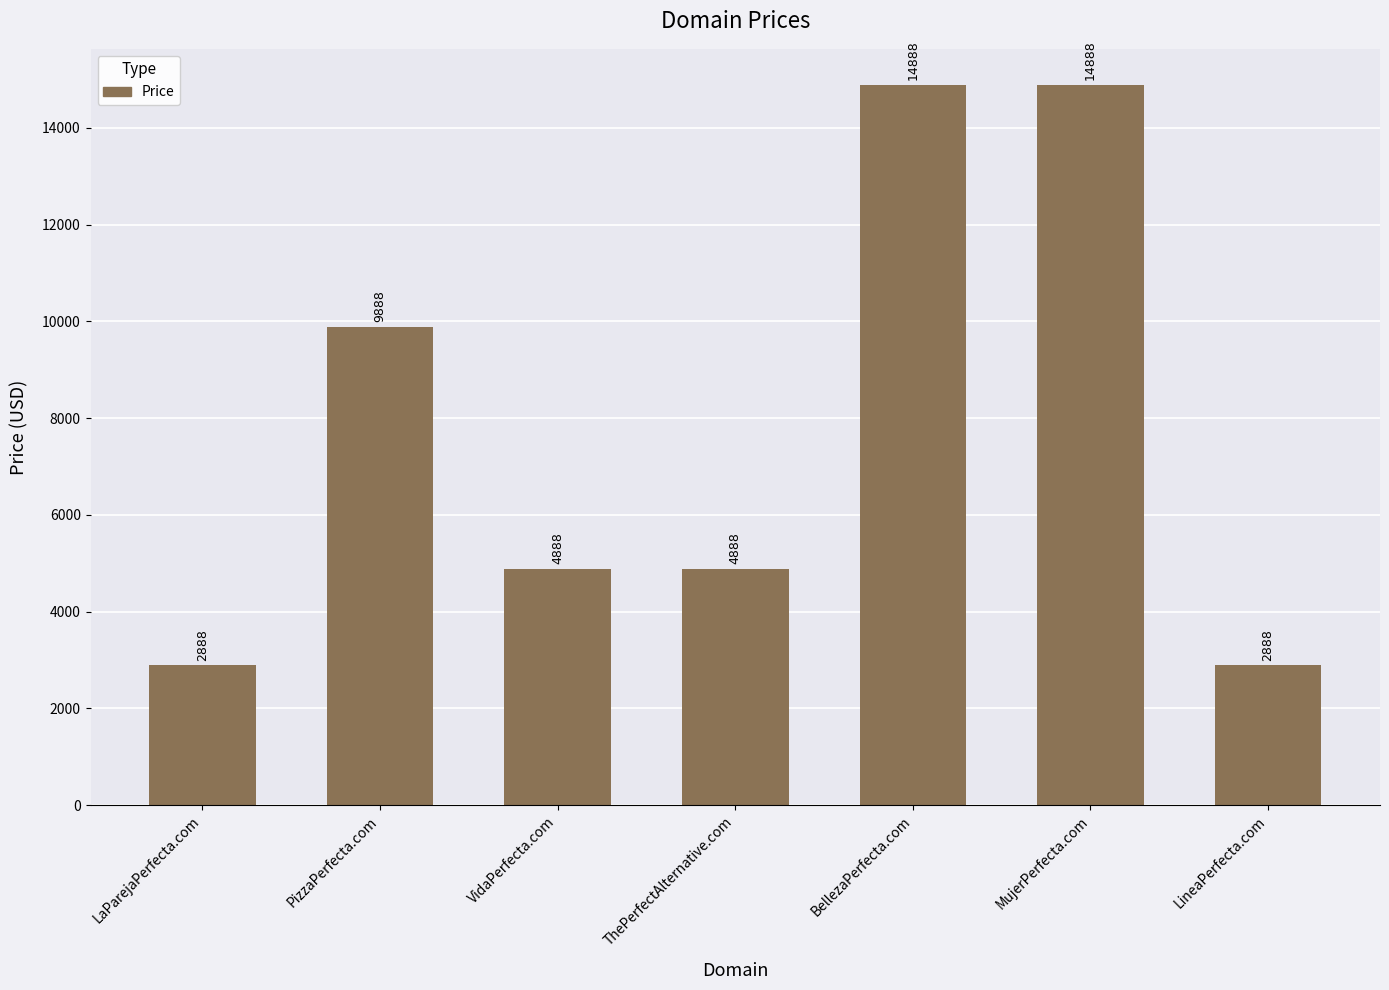

True or false: the data shows 22568 at BellezaPerfecta.com.

False